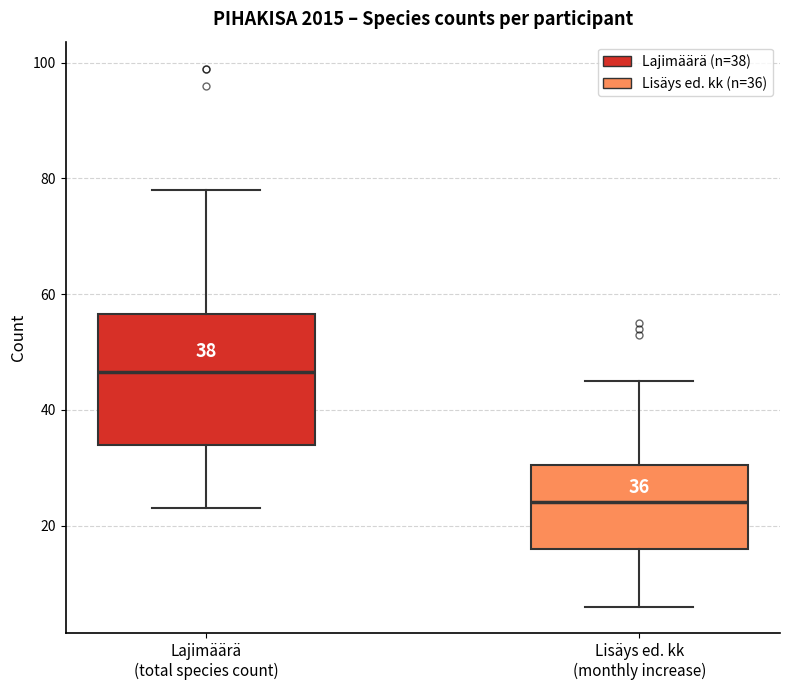

Which box is the tallest, from its lower edge to its upper edge?

Lajimäärä (total species count)